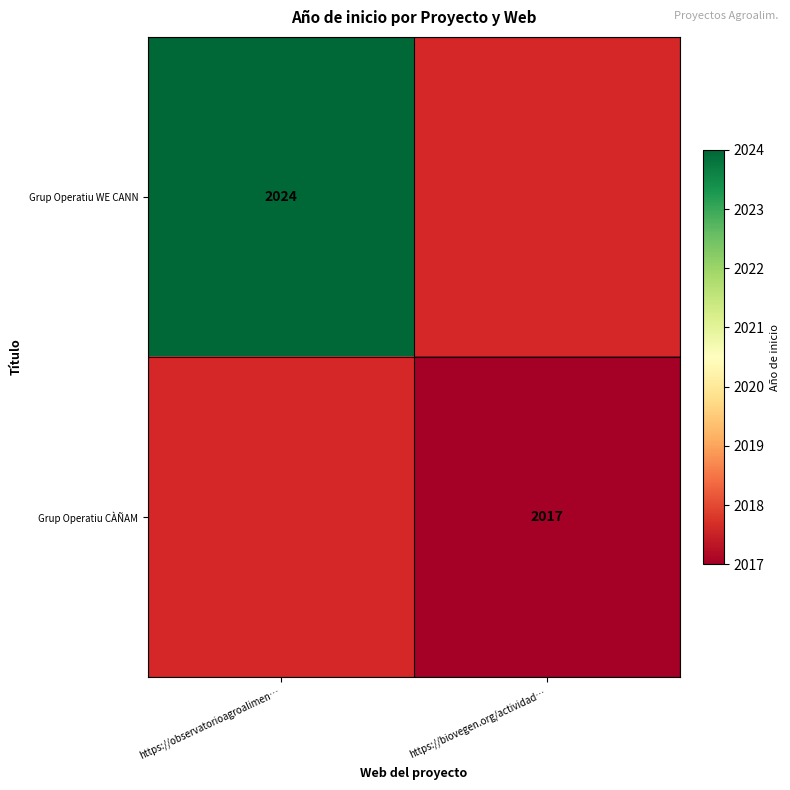

The value of Grup Operatiu WE CANN at https://observatorioagroalimen… is 2024. True or false?

True